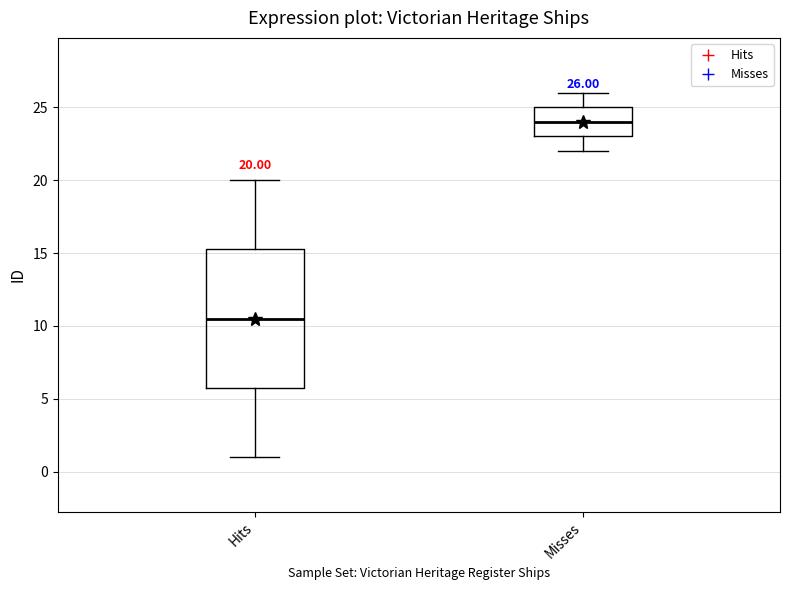

Which box's median line is the highest?

Misses